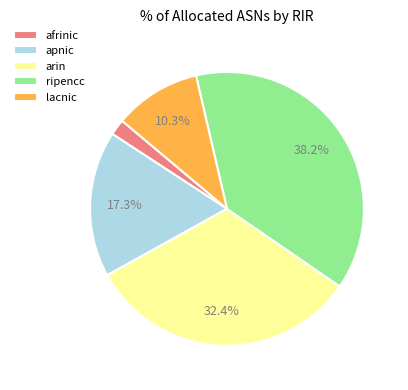

How many segments does this pie chart have?

5